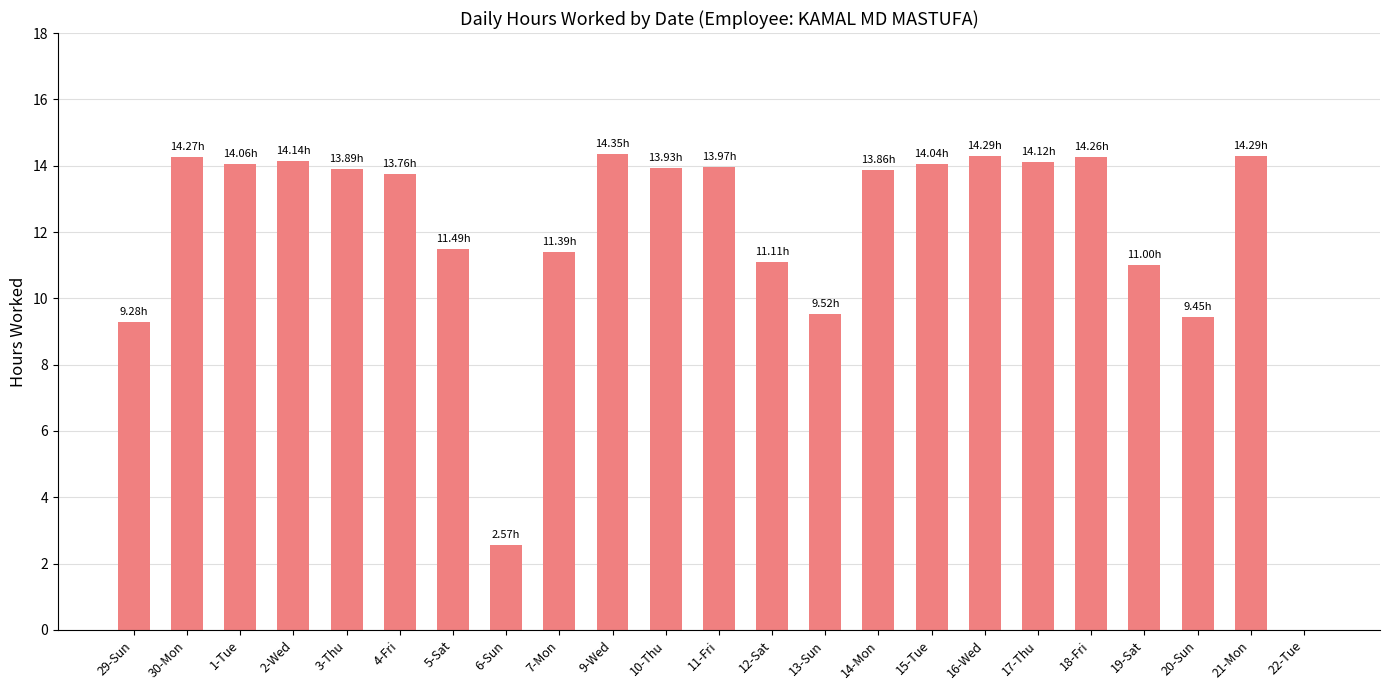

What is the change in value from 9-Wed to 10-Thu?

-0.4